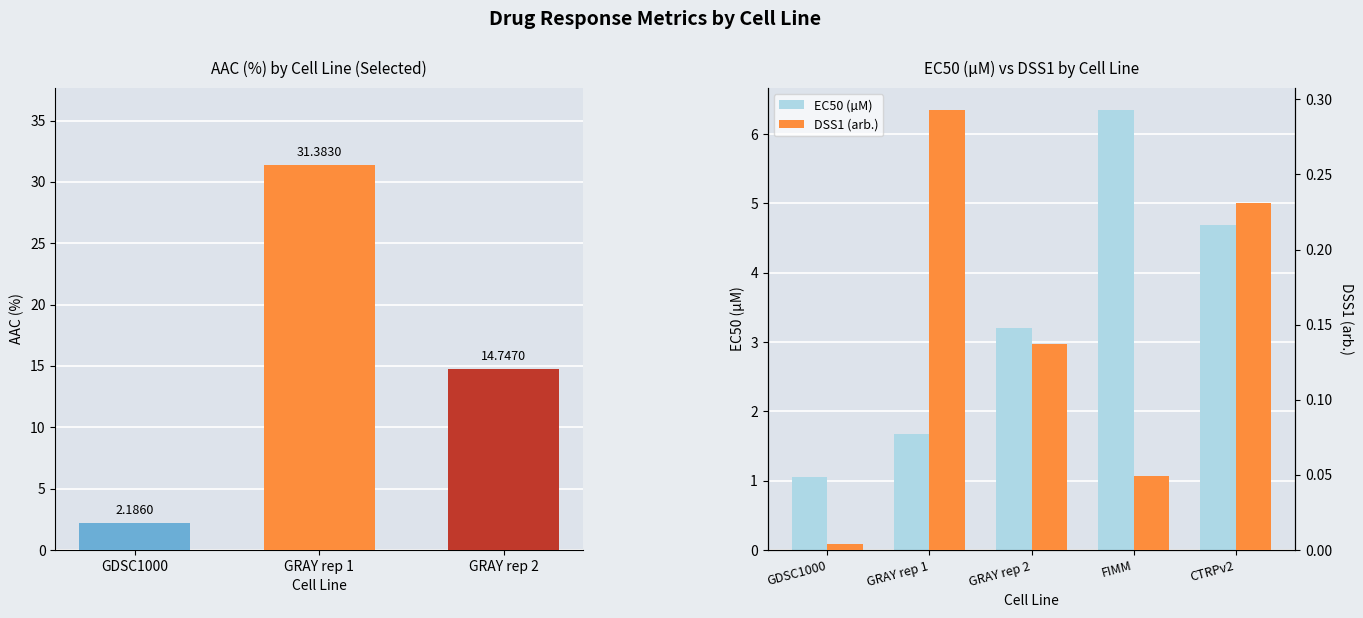

What is the total value across all series at CTRPv2?

4.9